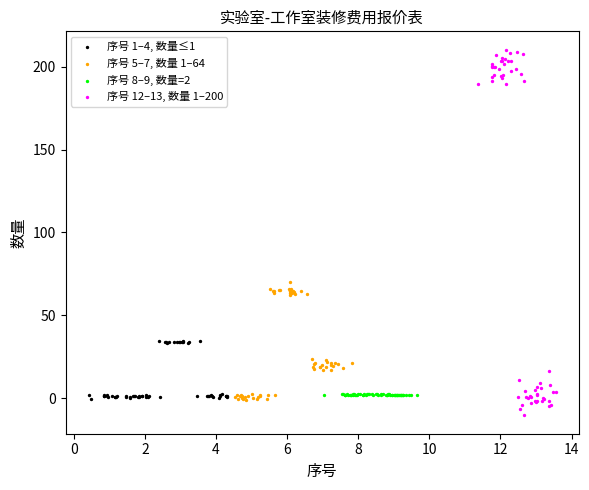

Which series contains the highest Y value?

序号 12–13, 数量 1–200